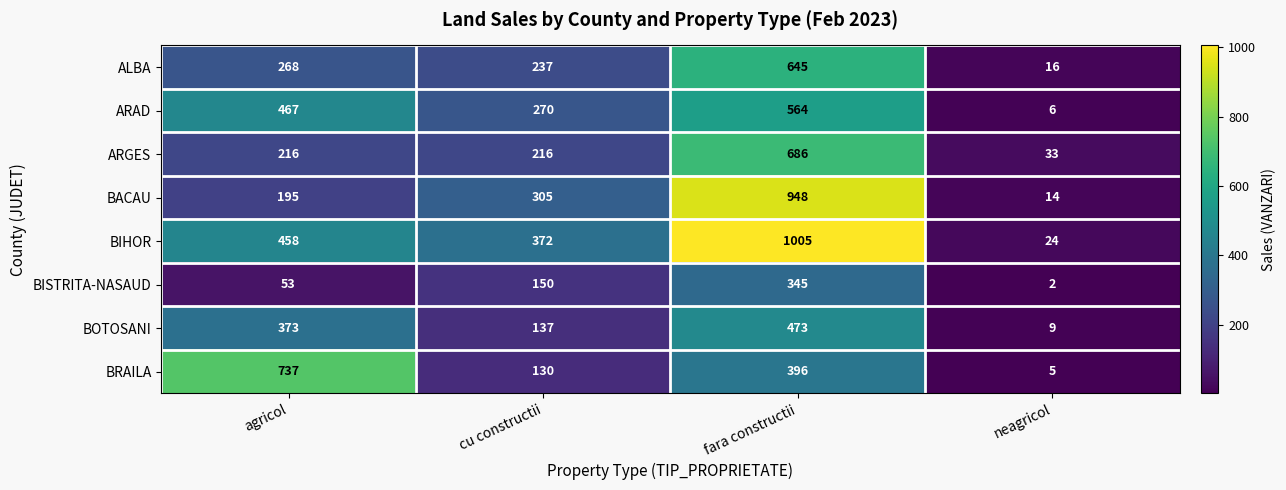

How many distinct data groups are displayed?

8